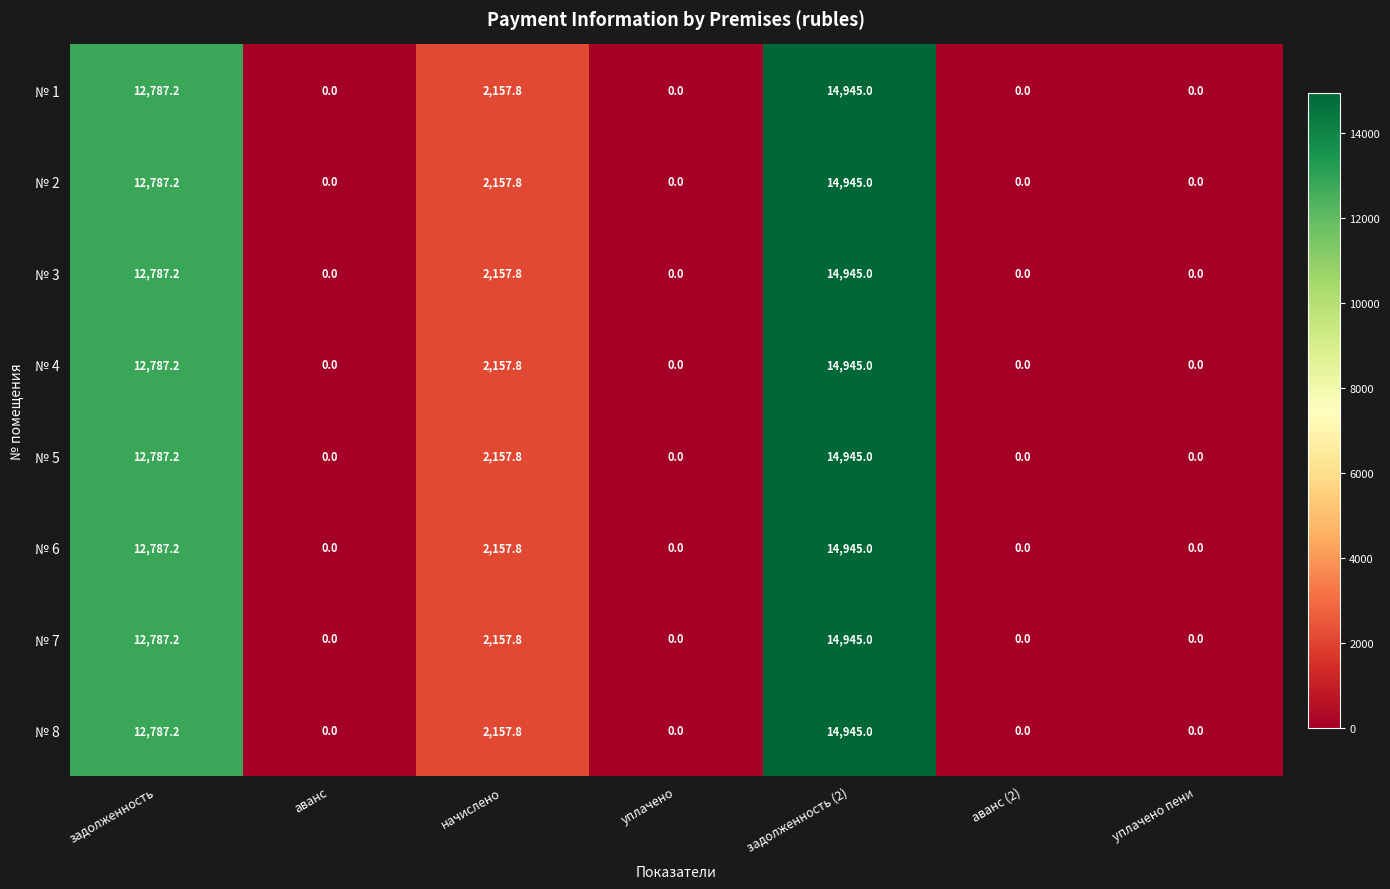

Where is № 4 nearest to the value 7472?

начислено